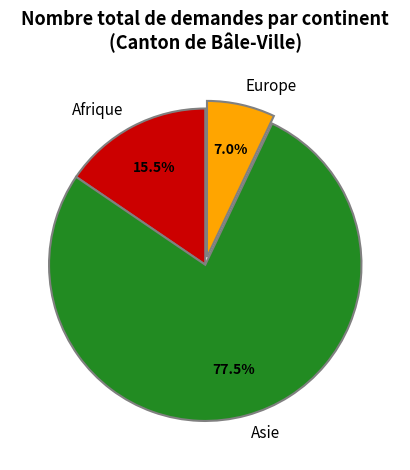

Which slice is the largest?

Asie